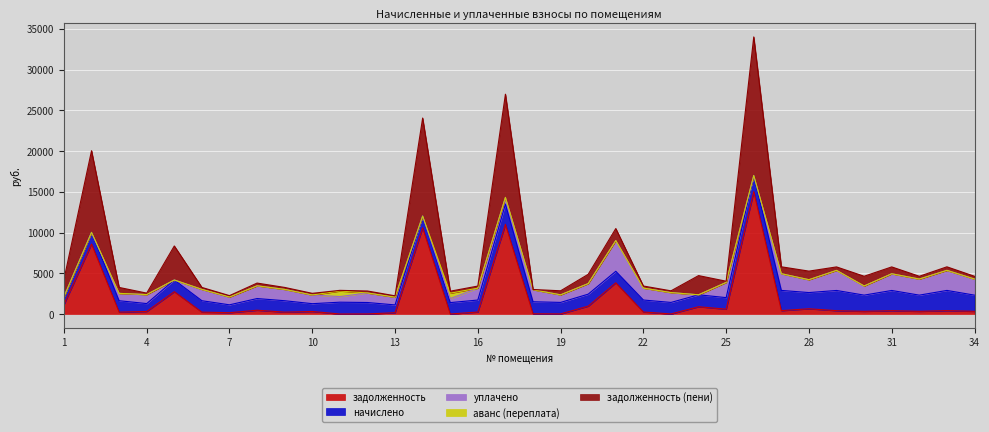

In задолженность (пени), how many points are lower than both neighbors (excluding endpoints)?

11